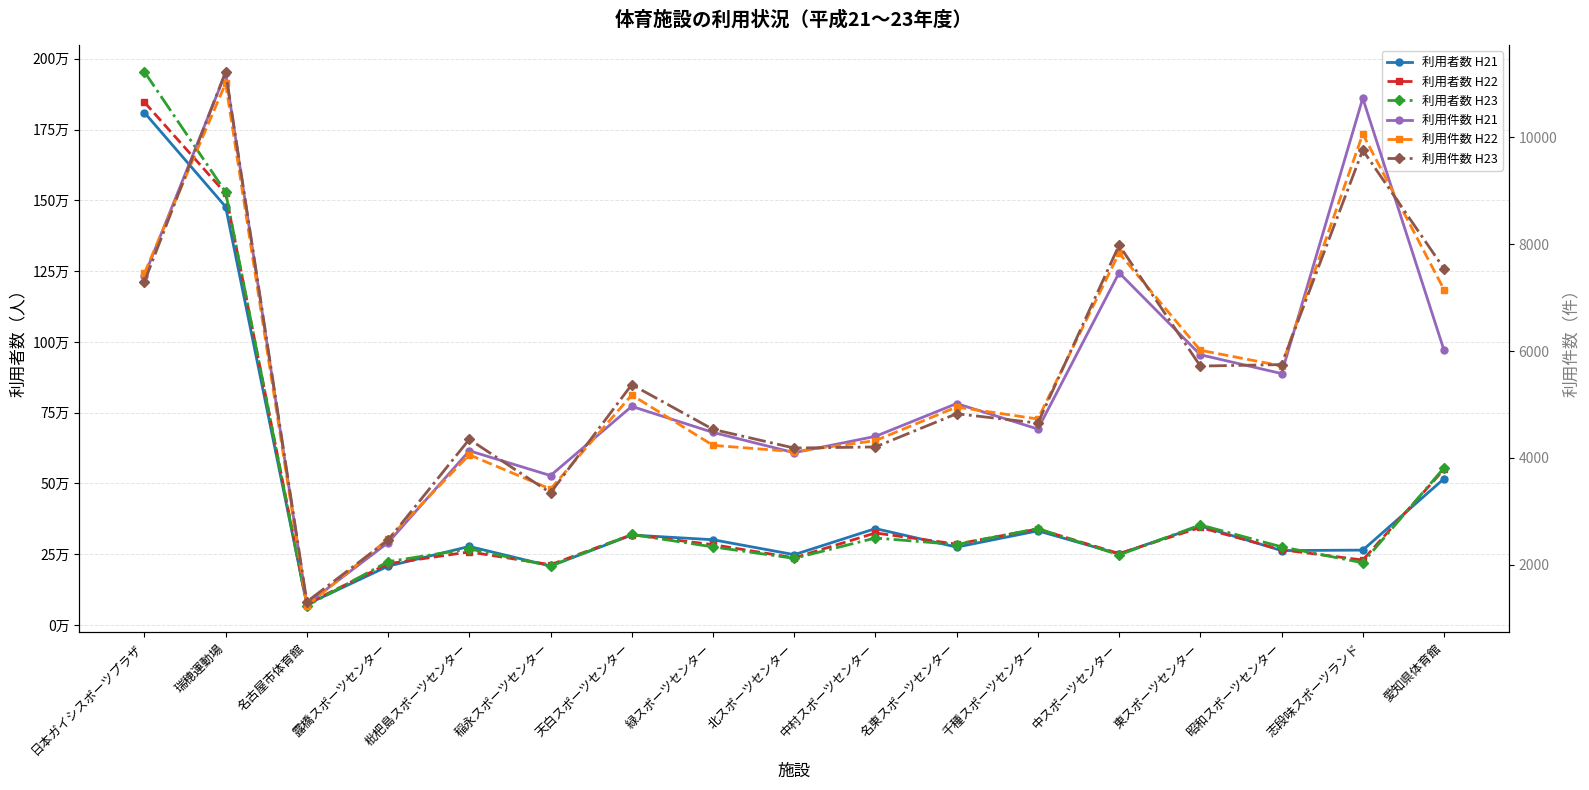

Is it true that 利用件数 H22 equals 7151 at 愛知県体育館?

True